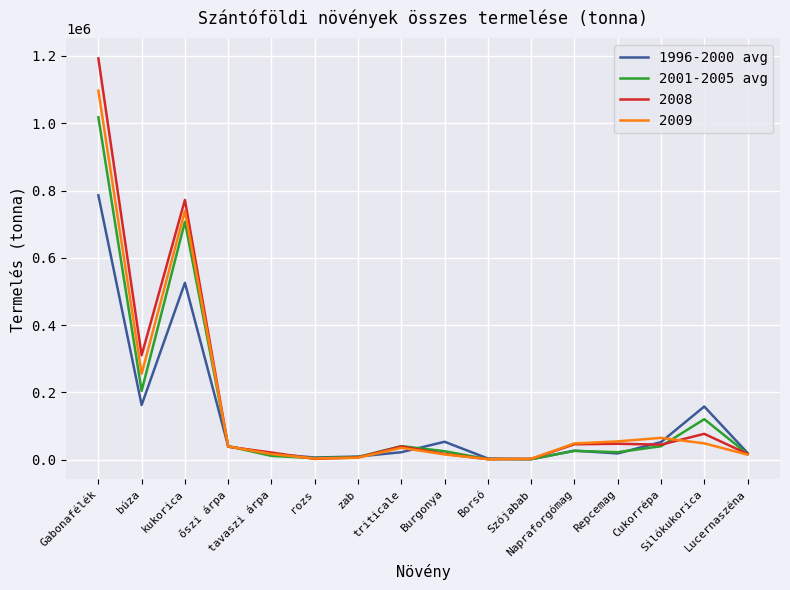

List the series in order of their peak value, lowest first.

1996-2000 avg, 2001-2005 avg, 2009, 2008